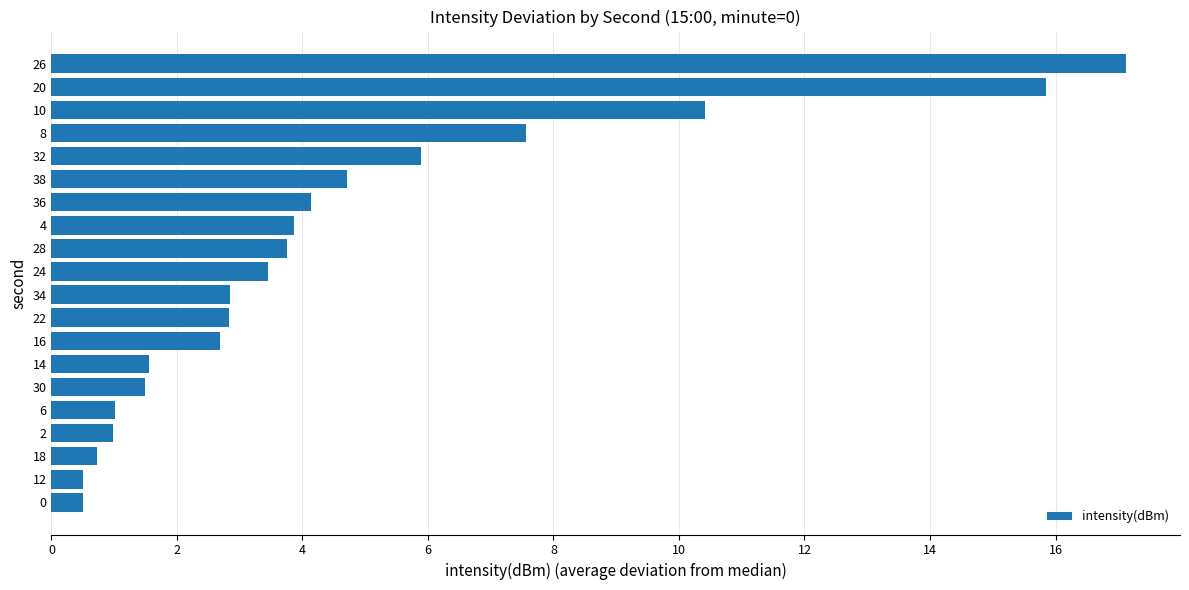

Which has a higher value, 26 or 36?

26